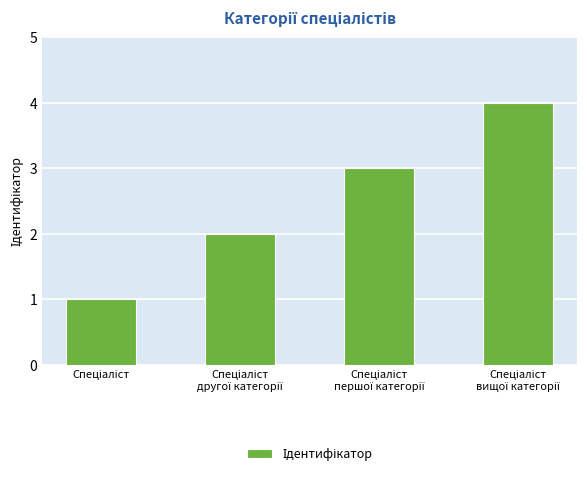

What is the difference between the maximum and minimum values?

3